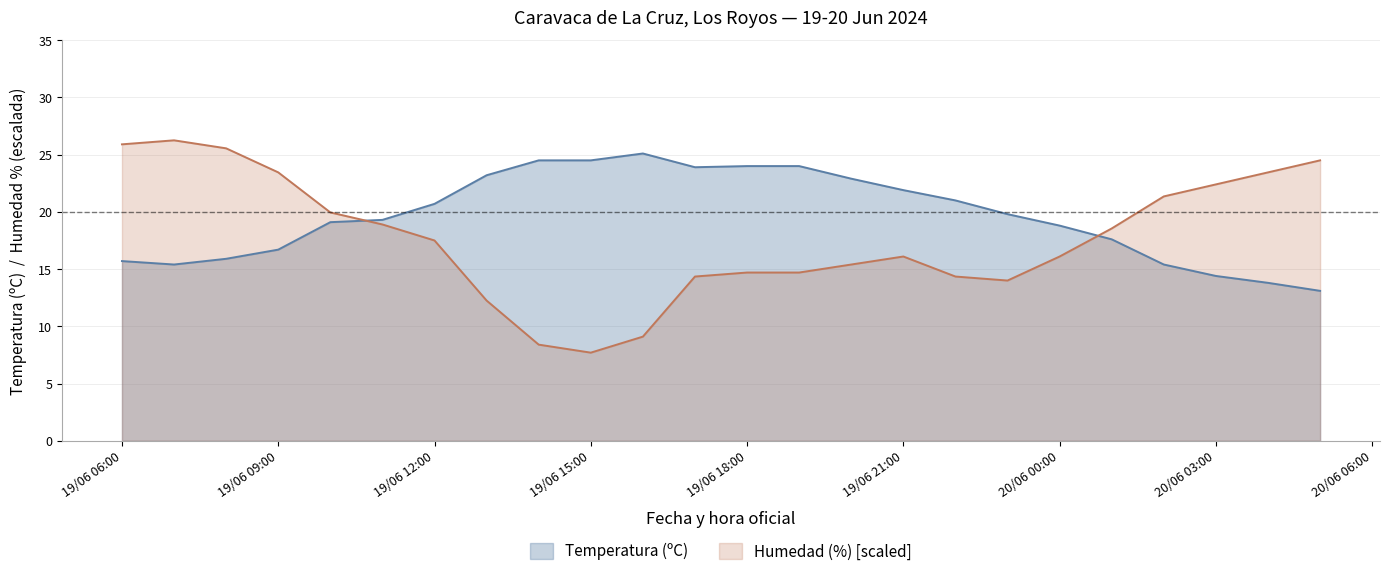

What position from the left is 19/06/2024 20:00?

15